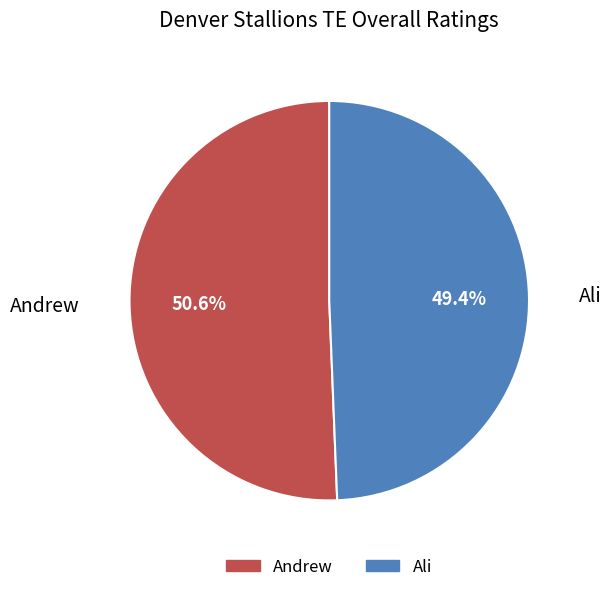

To the nearest percent, what percentage of the pie is Ali?

49%